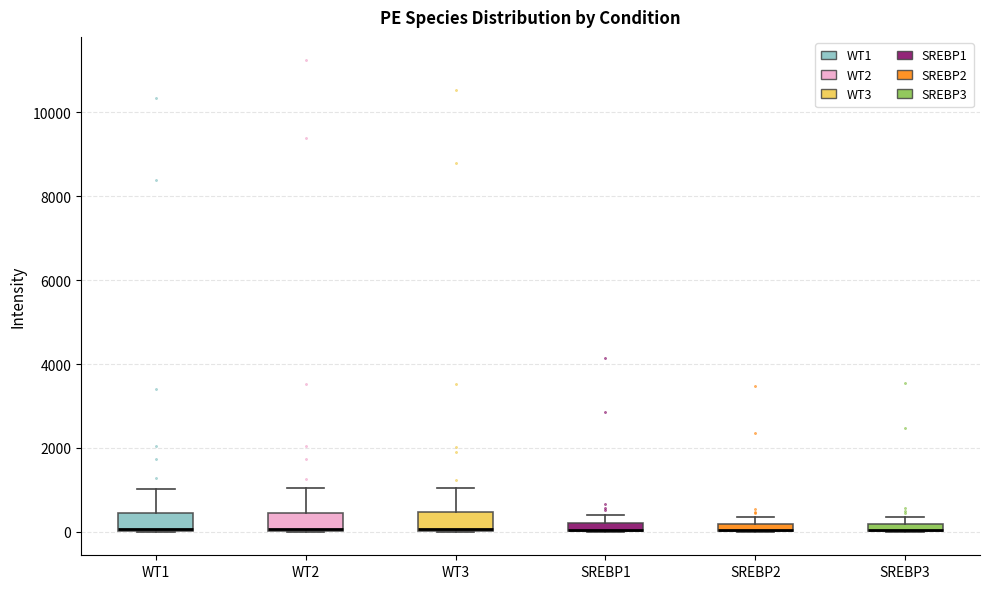

Where is the lower edge of the box for SREBP3 on the y-axis? The values are not printed on the chart, so give them approximately, as read against the axis.

0